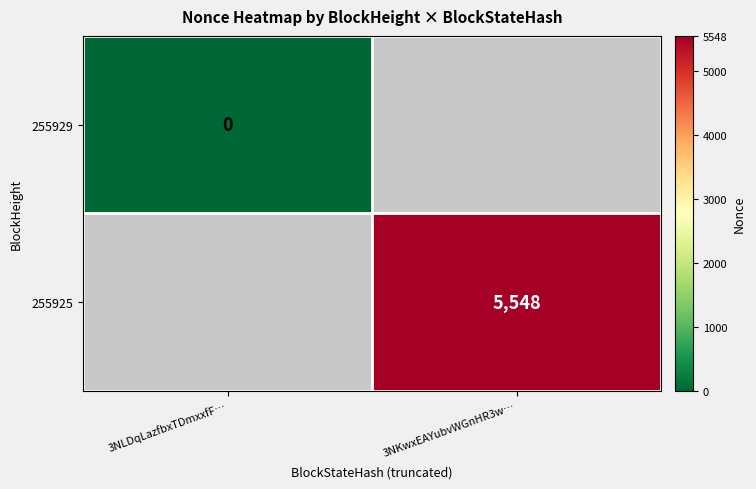

Is it true that 255925 equals 8463 at 3NKwxEAYubvWGnHR3w…?

False